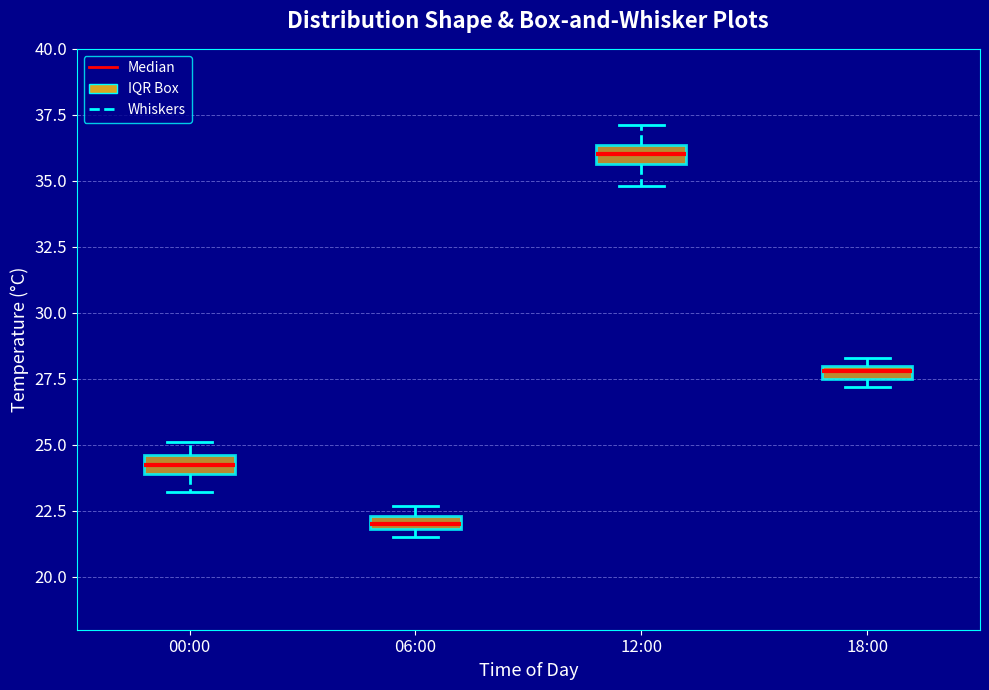

Where is the lower edge of the box for 12:00 on the y-axis? The values are not printed on the chart, so give them approximately, as read against the axis.

35.5